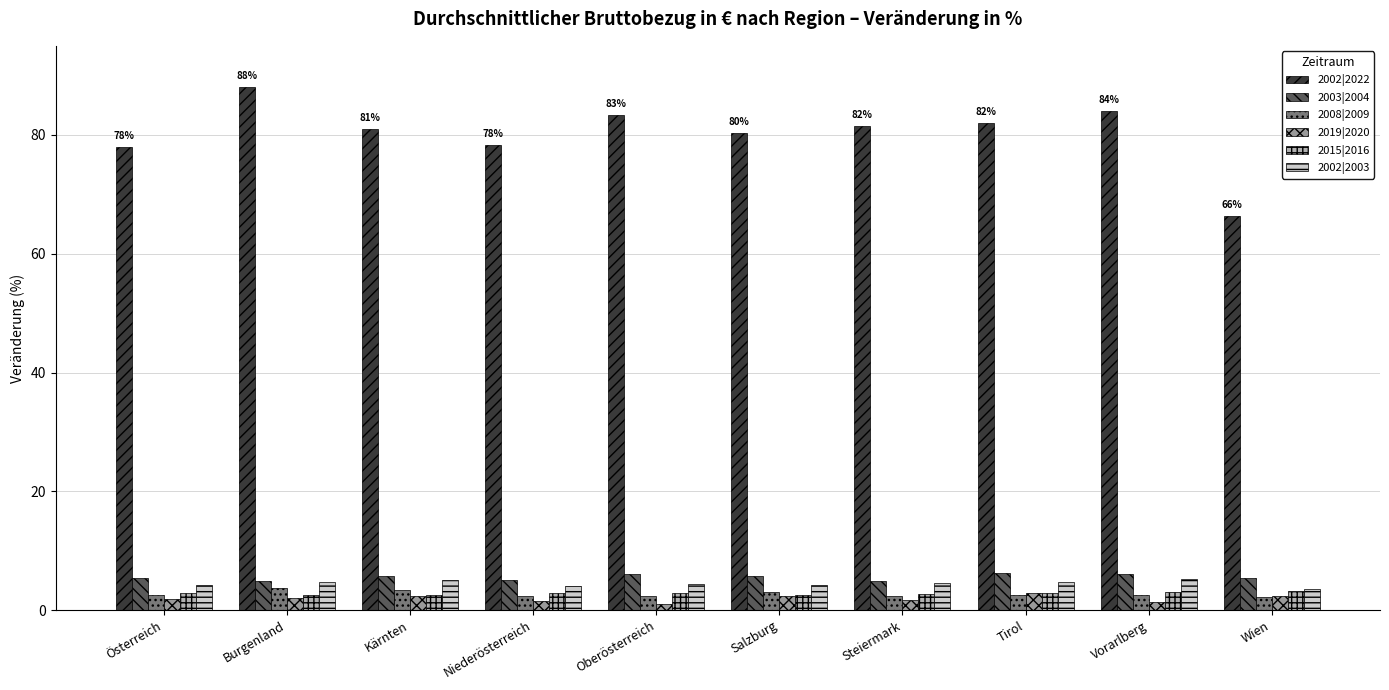

How many bars are there in each group?

6